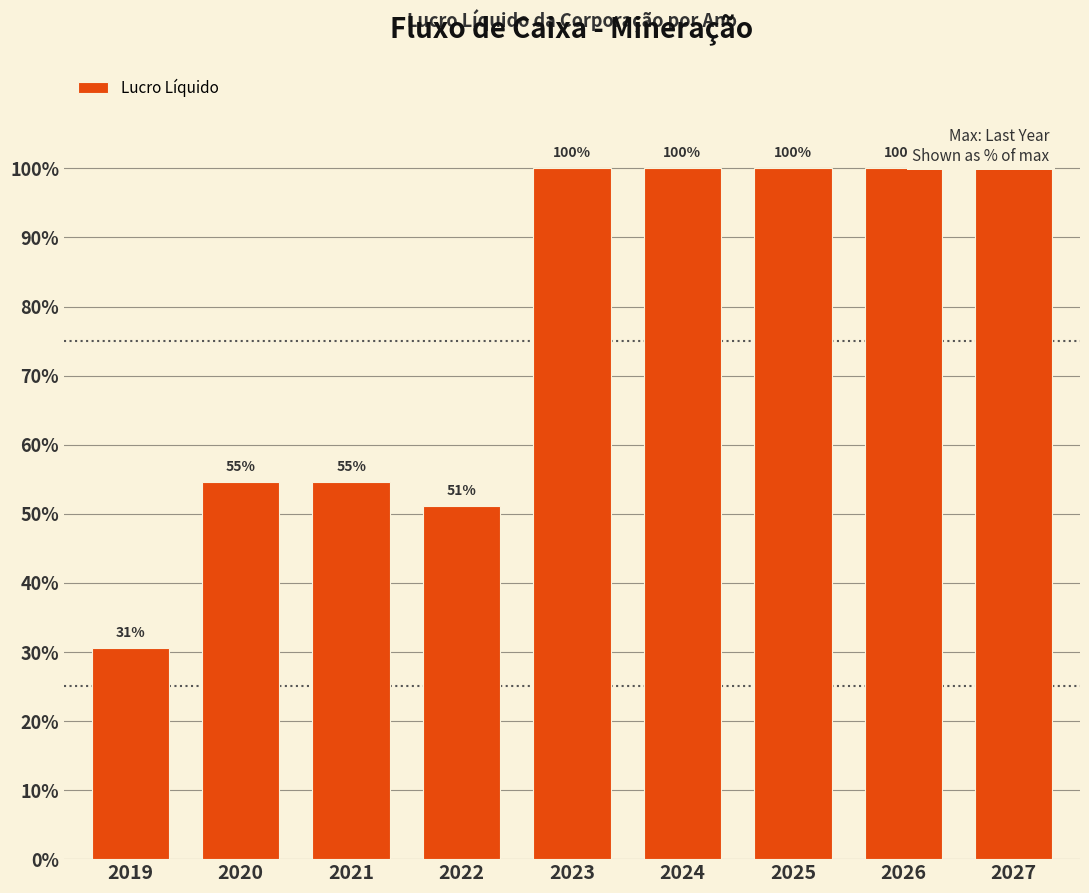

Are the bars horizontal?

No